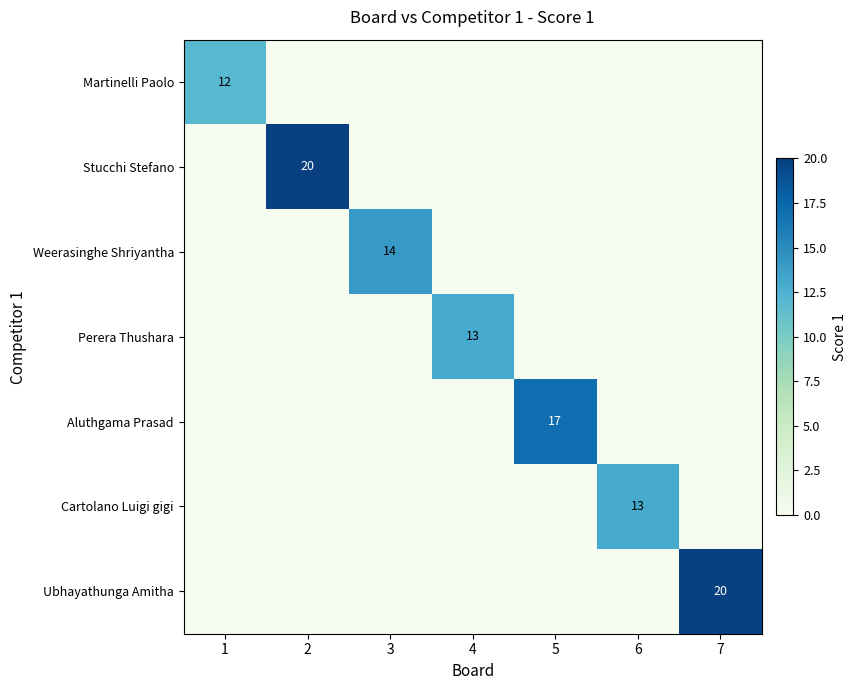

True or false: Weerasinghe Shriyantha has a value of 6 at 3.

False